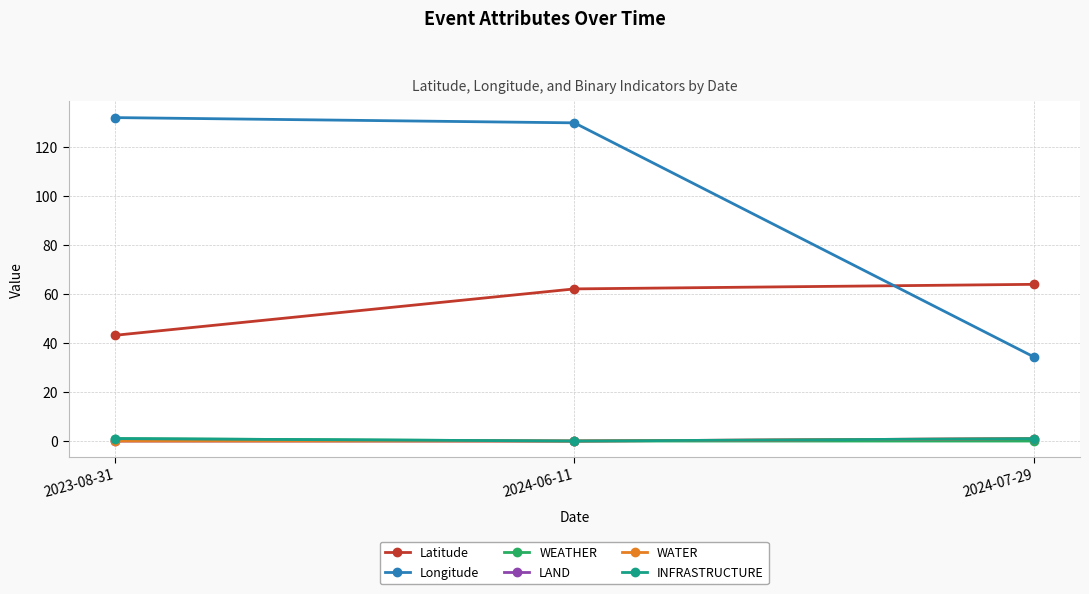

Reading left to right, transcribe all the data shown in this chart.

Latitude: 43.1	62.0	63.9
Longitude: 131.9	129.7	34.3
WEATHER: 1.0	0.0	0.0
LAND: 0.0	0.0	1.0
WATER: 0.0	0.0	1.0
INFRASTRUCTURE: 1.0	0.0	1.0